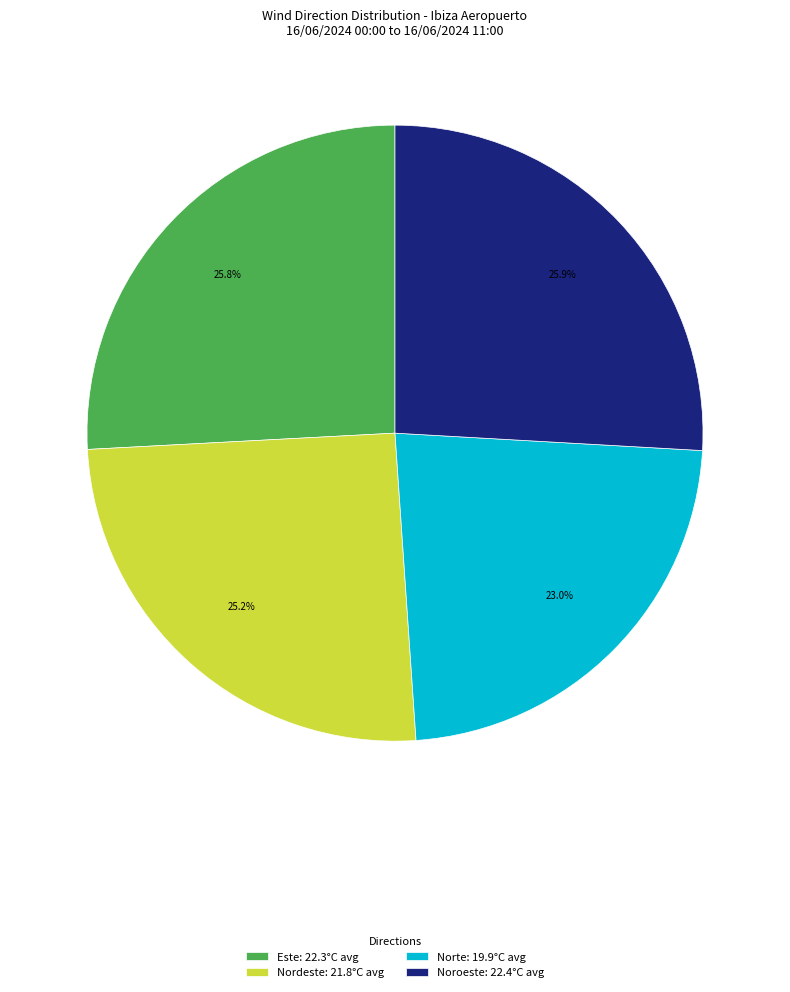

Which category has the smallest portion of the pie?

Norte: 19.9°C avg